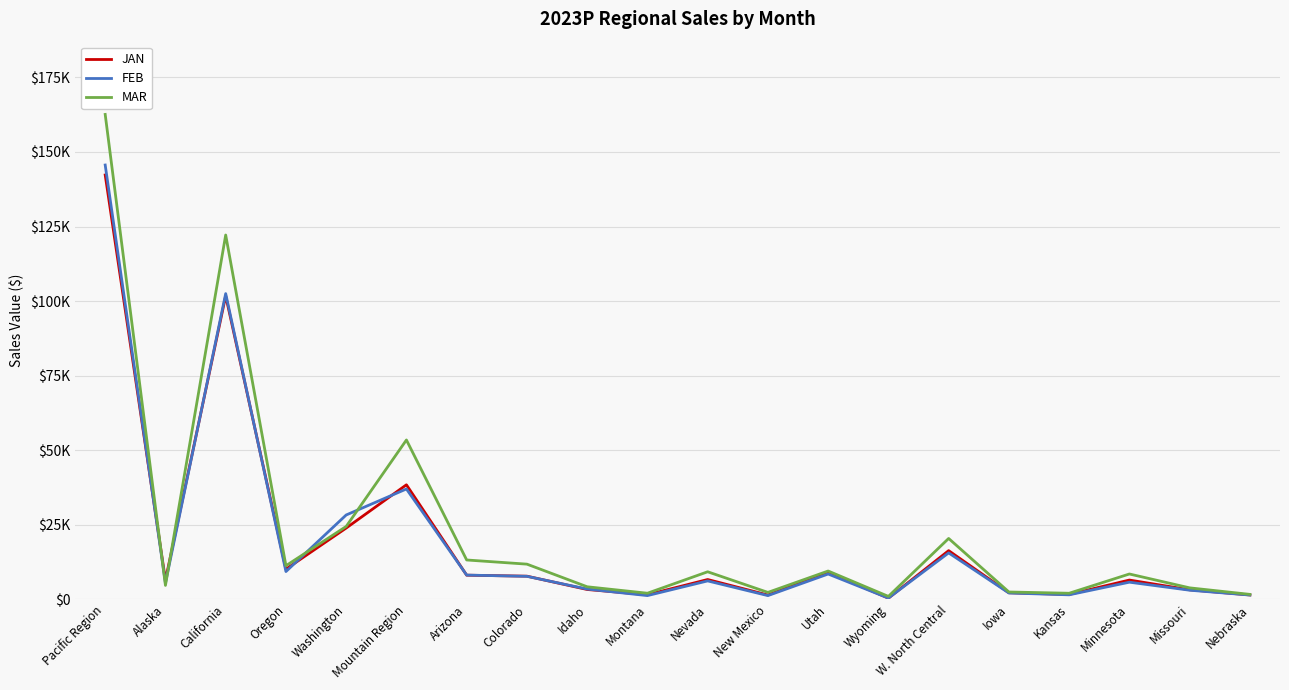

What position from the right is Arizona?

14